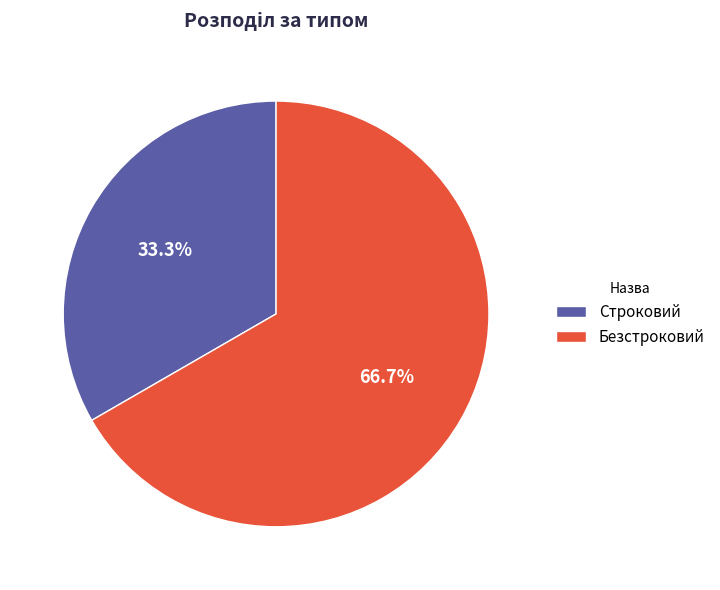

Between Безстроковий and Строковий, which is larger?

Безстроковий